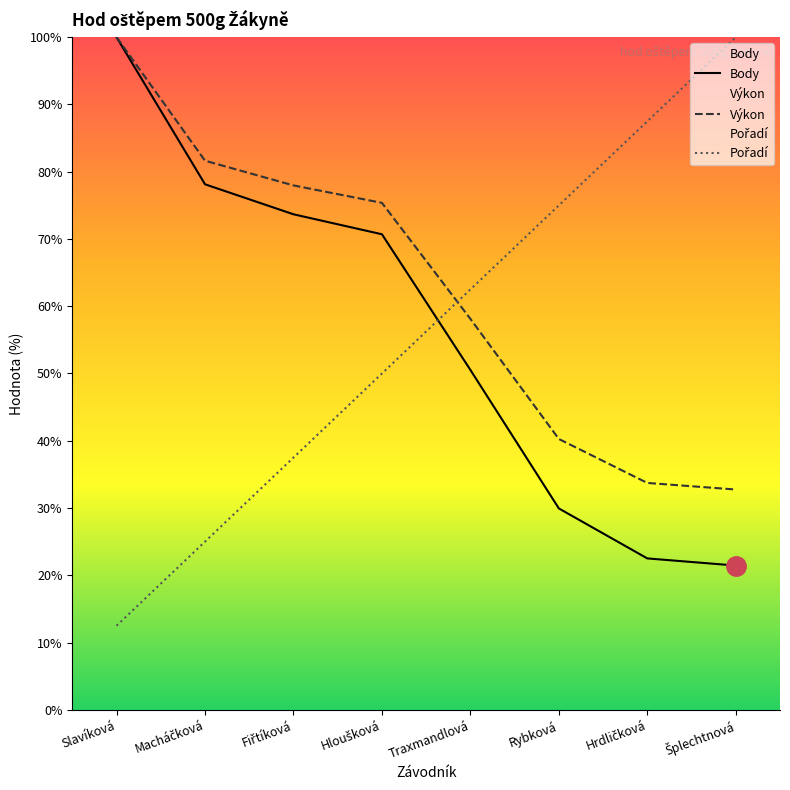

What is the value of the Pořadí point at the 6th from the left?

75.0